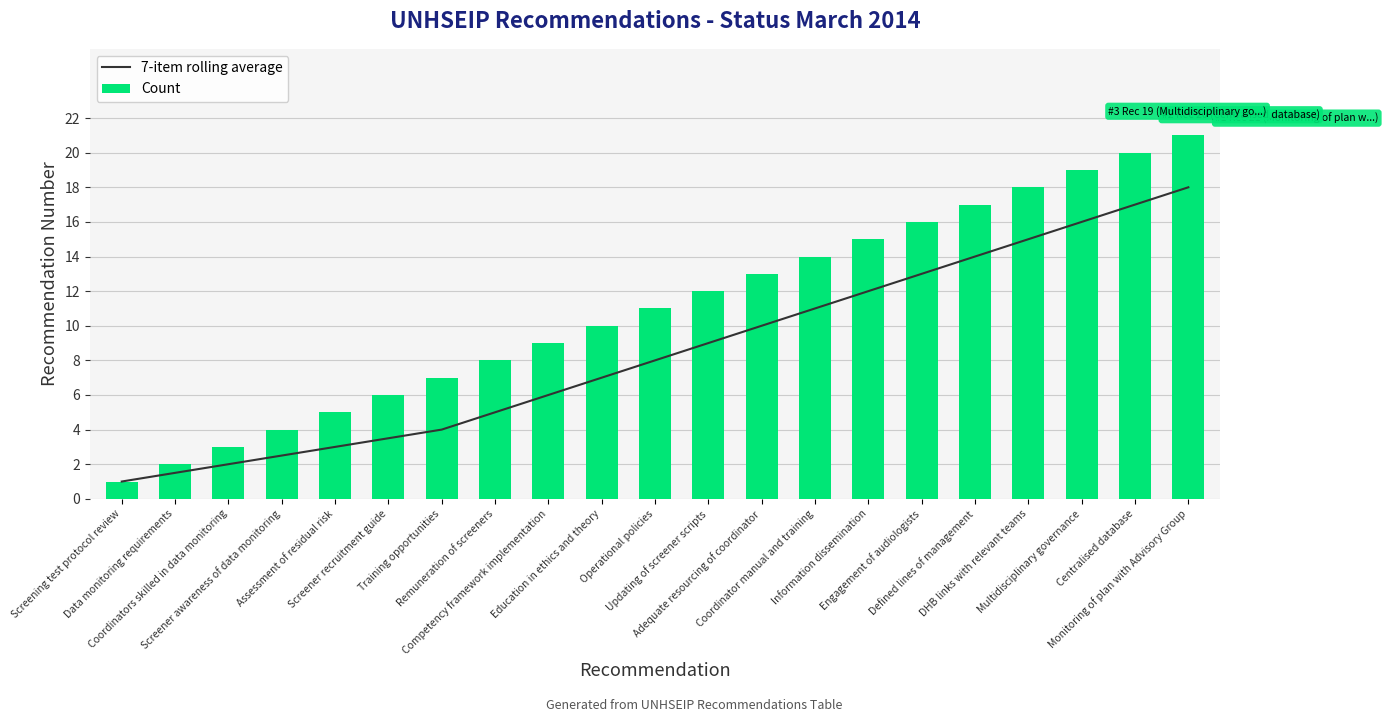

What is the difference between the Count values at Screener recruitment guide and Education in ethics and theory?

4